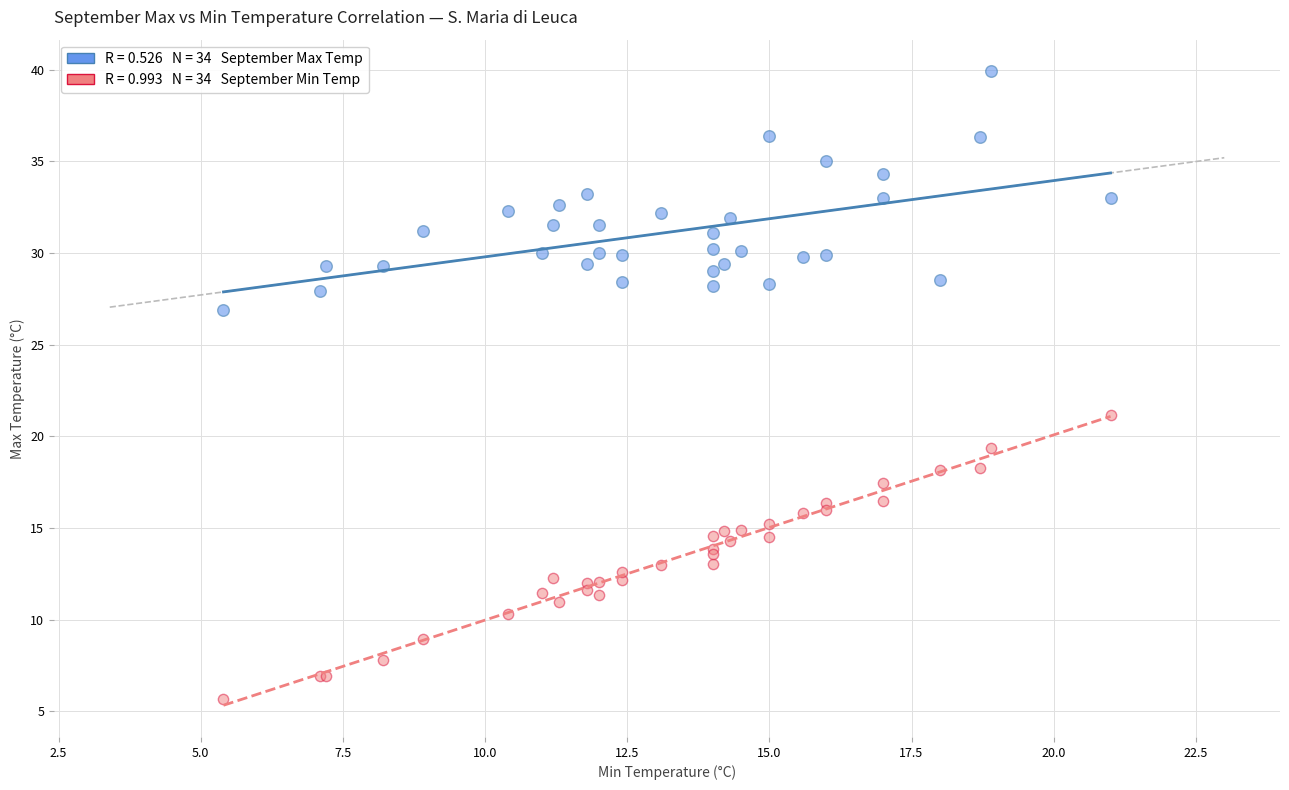

Across all series, what Y value is closest to 22?

21.2